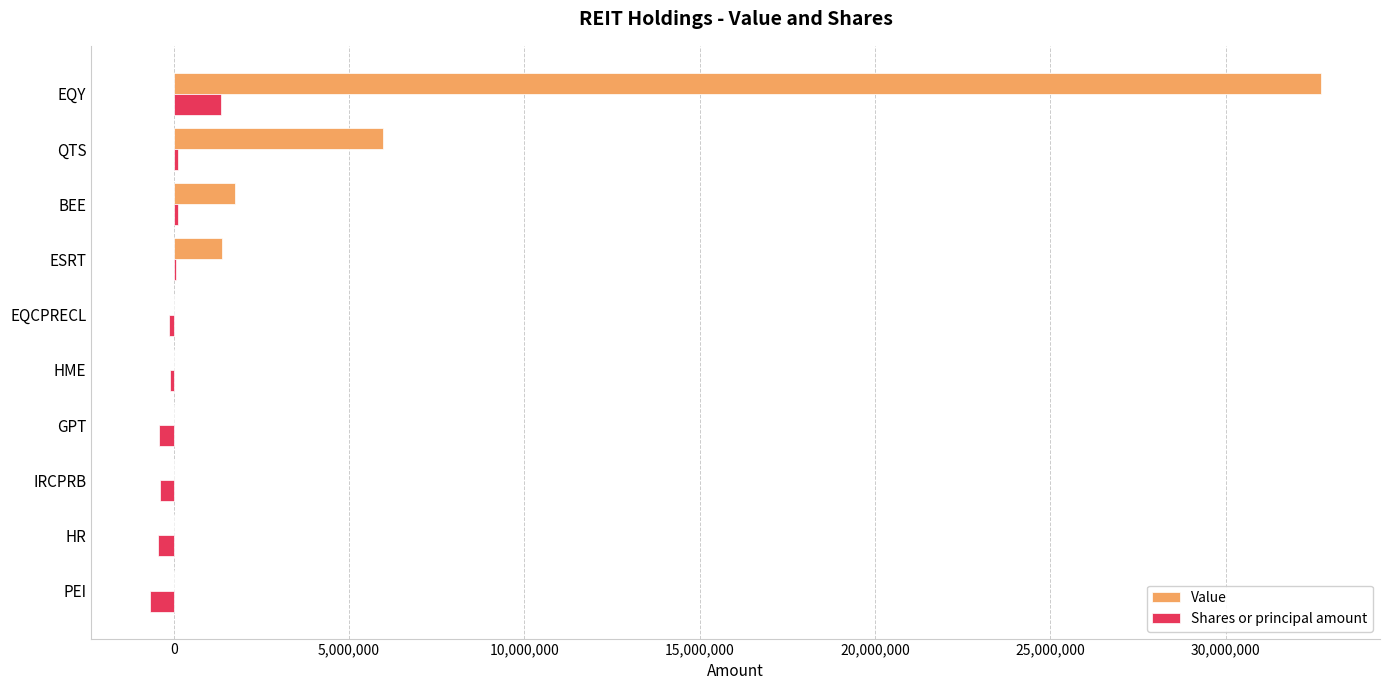

At which category is the sum across all series the highest?

EQY